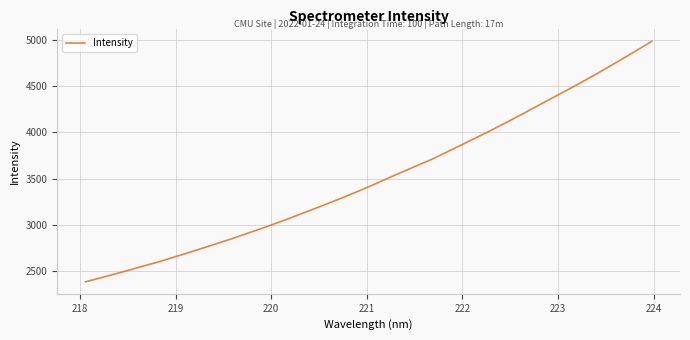

What is the minimum value shown in the chart?

2378.6